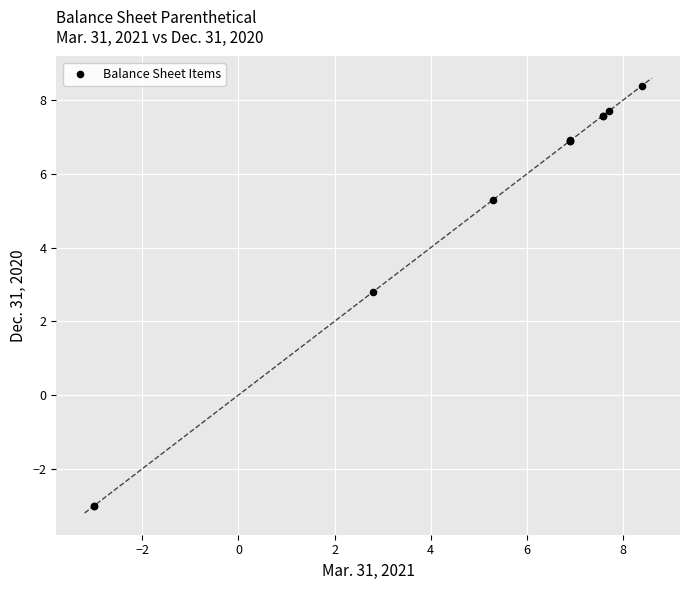

What Y value in the scatter plot is closest to 2?

2.8